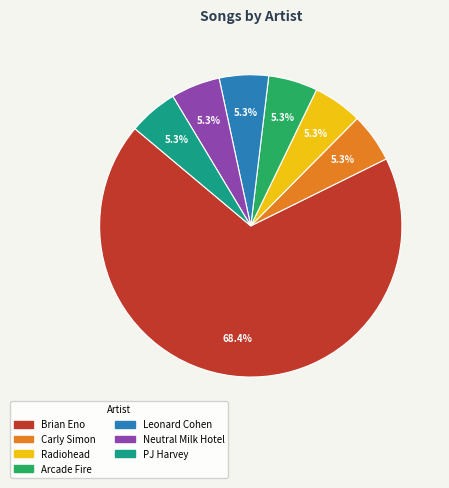

To the nearest percent, what is the average slice percentage?

14%